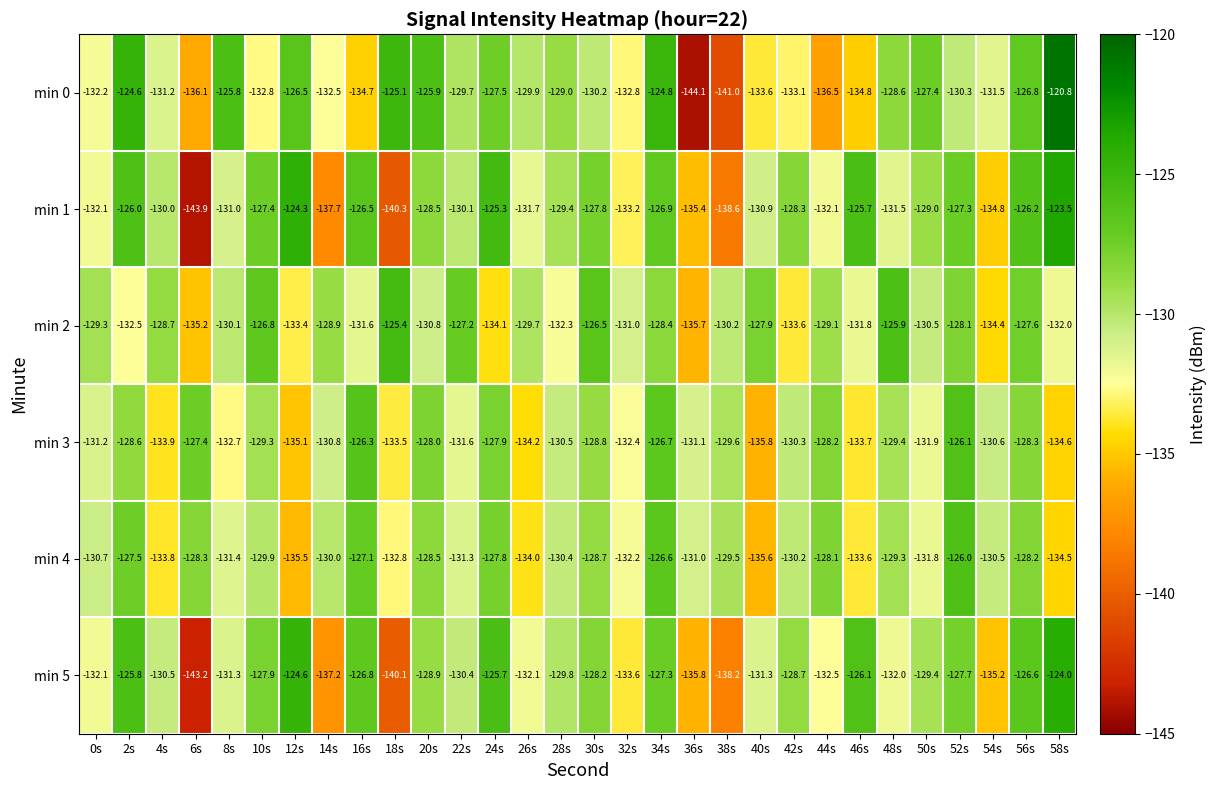

Which category has the highest value across all series?

58s